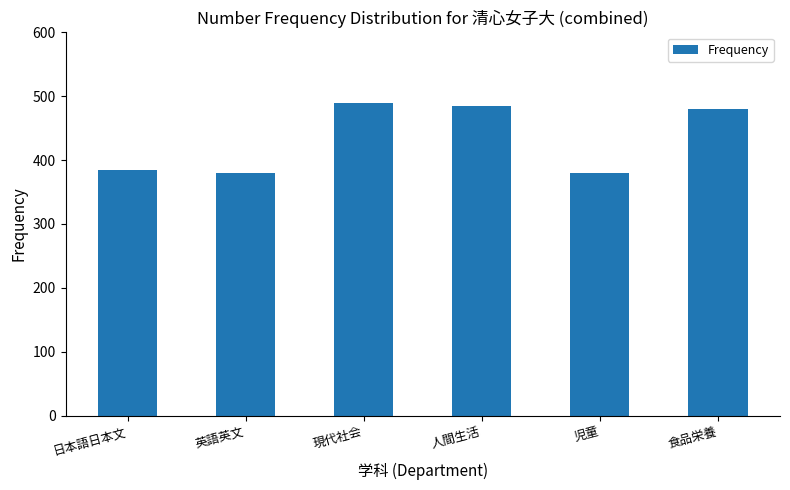

What is the label of the 4th bar from the left?

人間生活